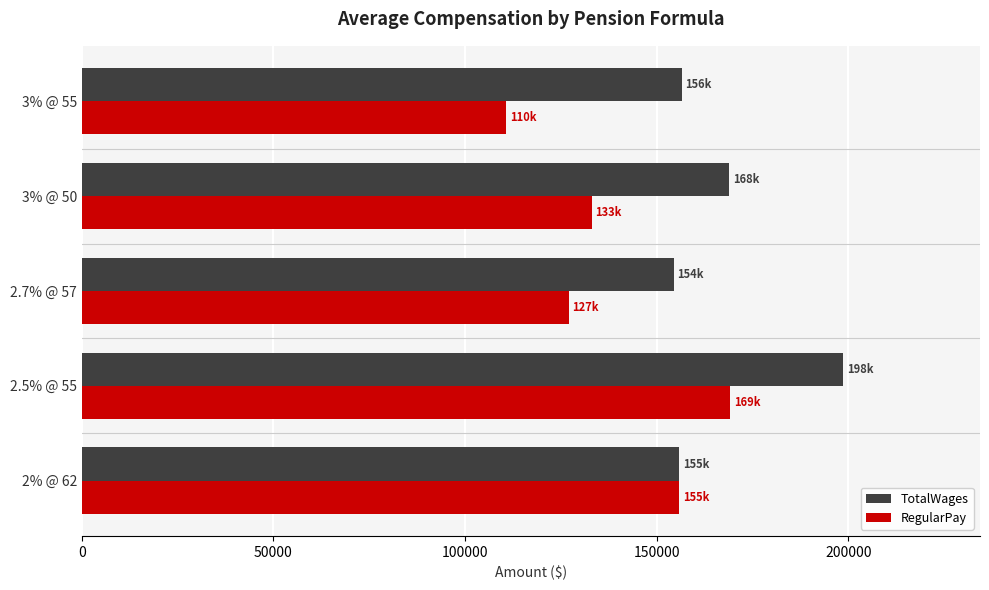

Which category has the lowest value in the RegularPay series?

3% @ 55